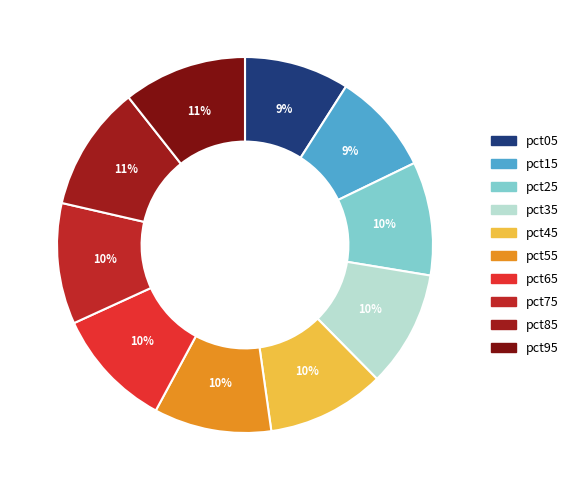

To the nearest percent, what percentage of the pie is pct45?

10%